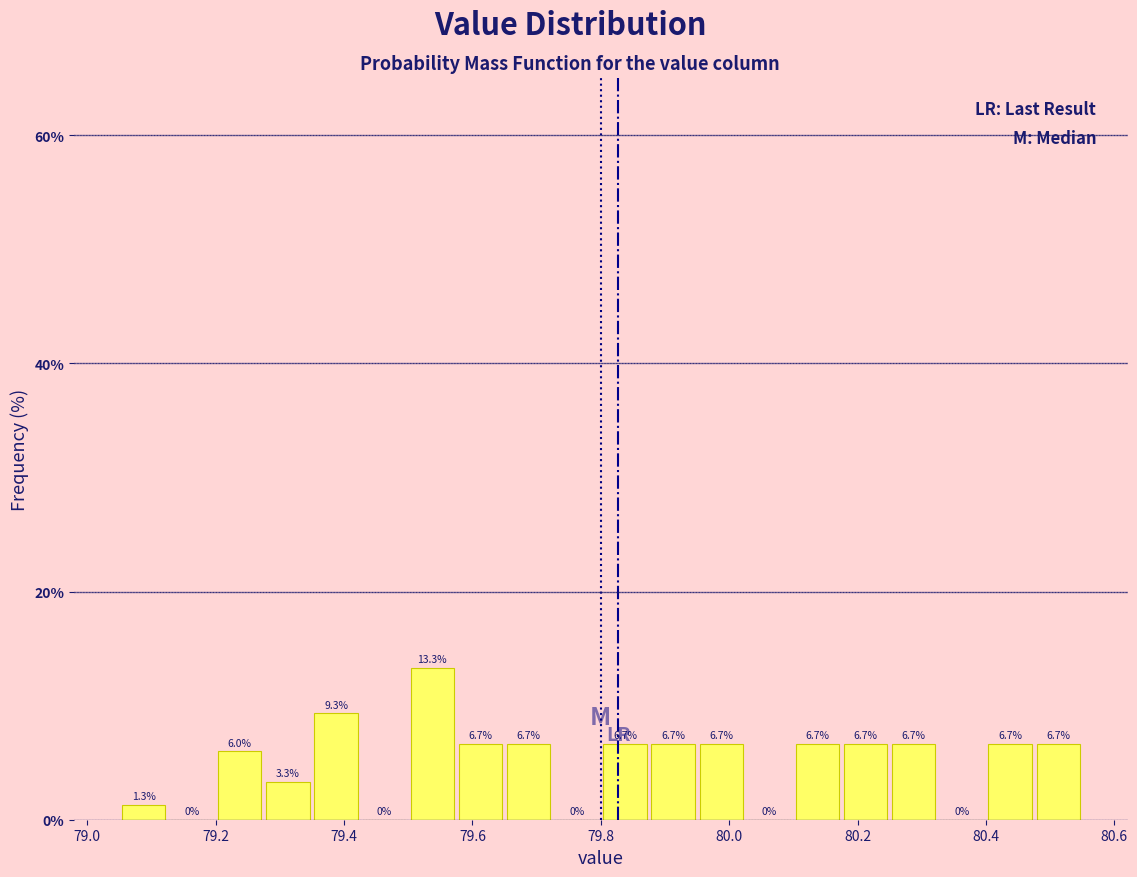

Read against the x-axis, roughly where is the centre of the tallest bar?

79.54